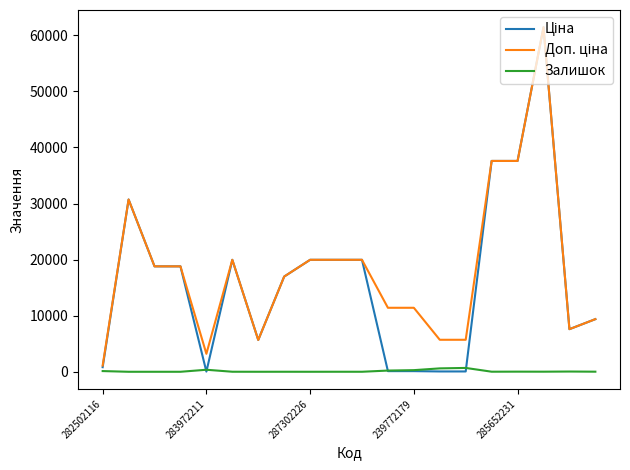

What is the greatest value displayed?

61434.3